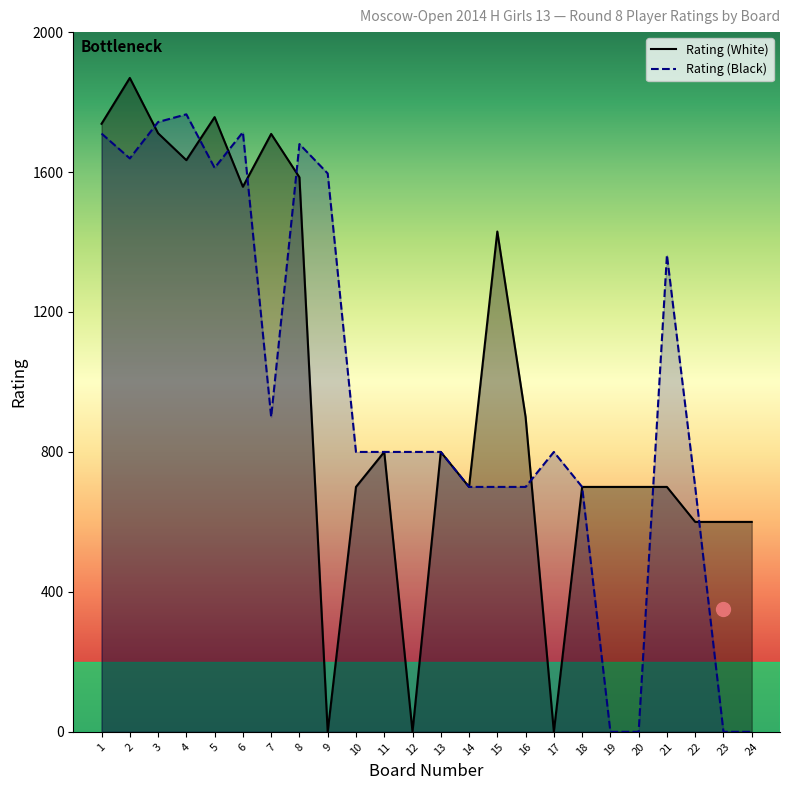

How many lines are shown in the chart?

2